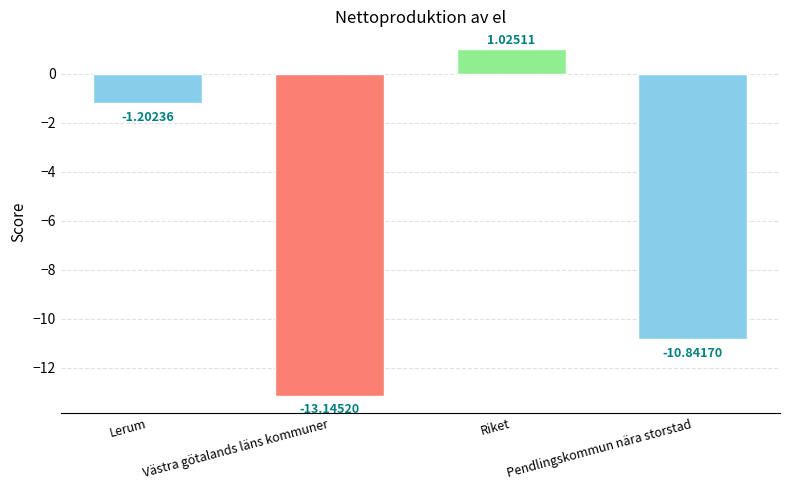

What is the difference between the values at Lerum and Västra götalands läns kommuner?

11.9